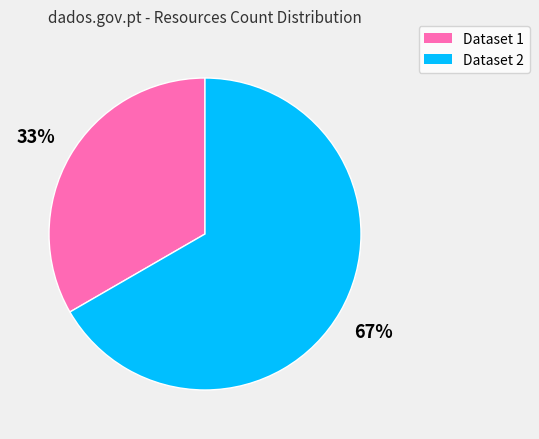

Which category accounts for the majority?

Dataset 2